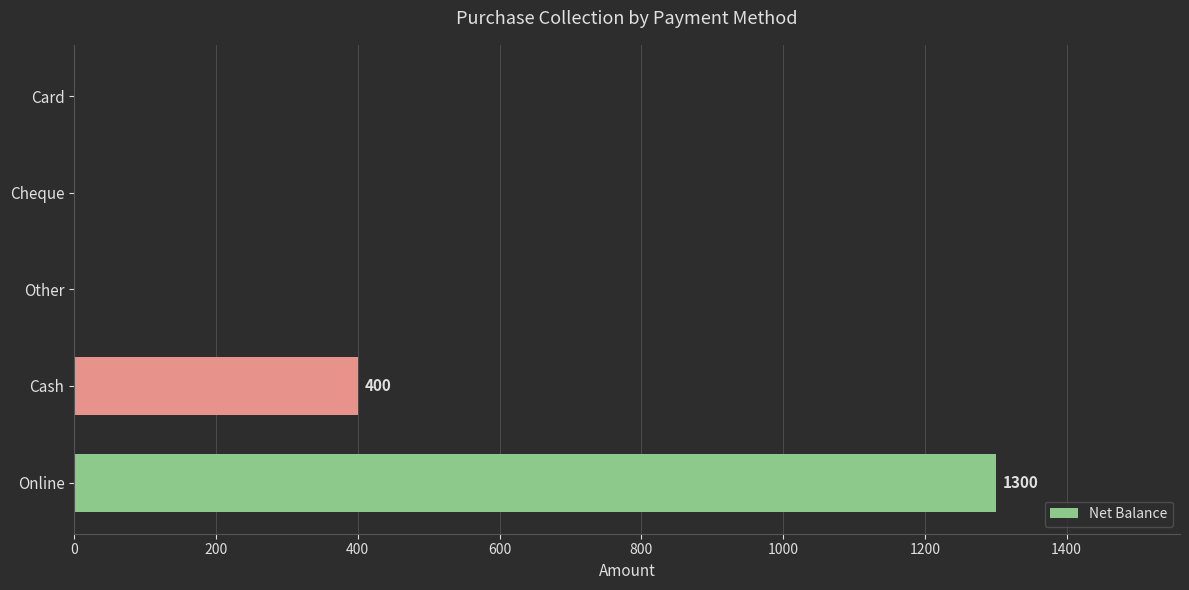

Is it true that the value at Online is 1300?

True